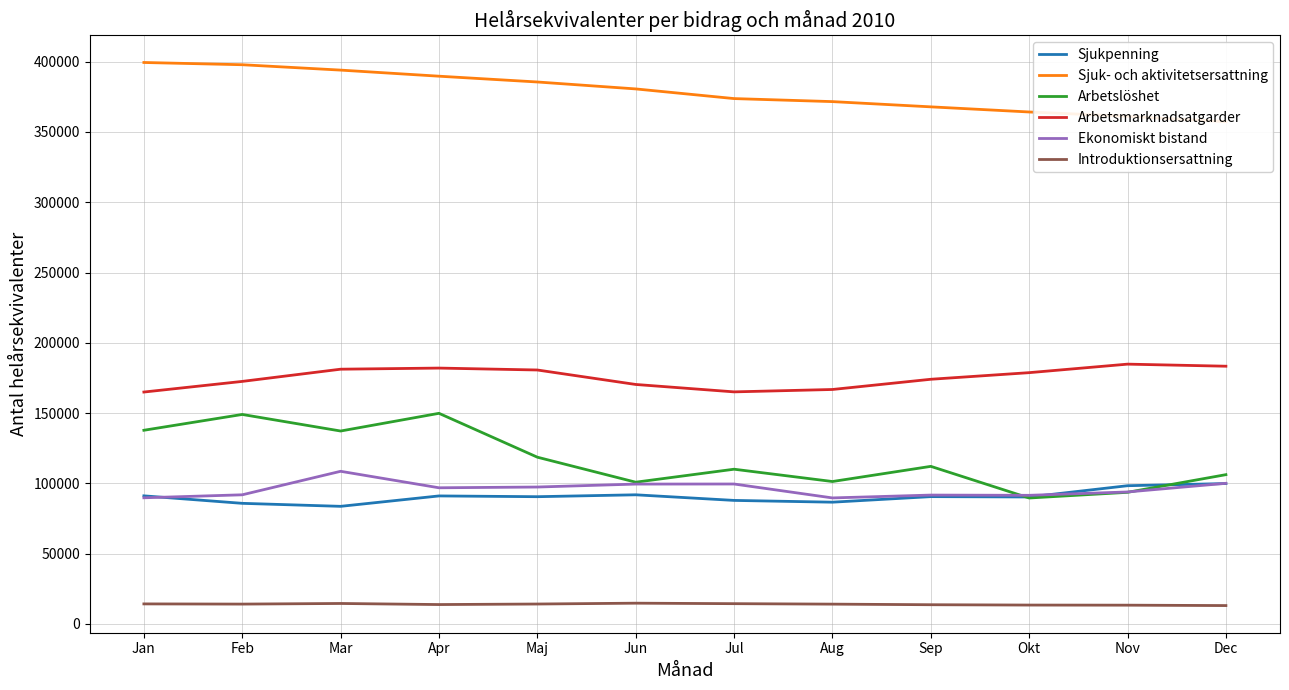

At which category is the sum across all series the highest?

Apr